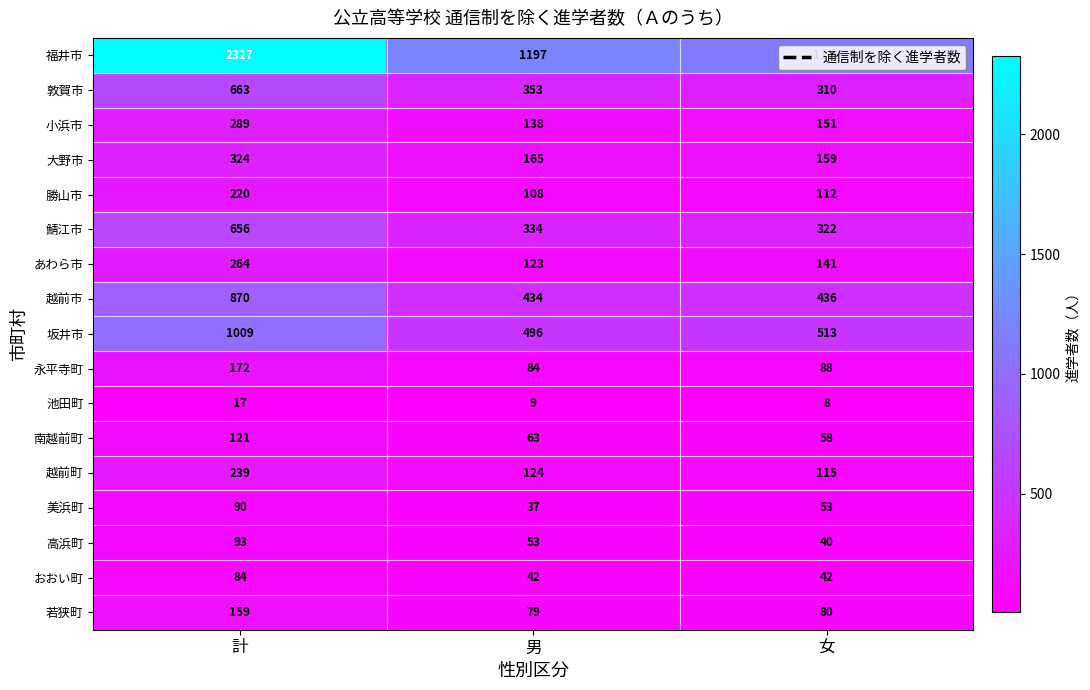

At how many categories does at least one series exceed 1793?

1